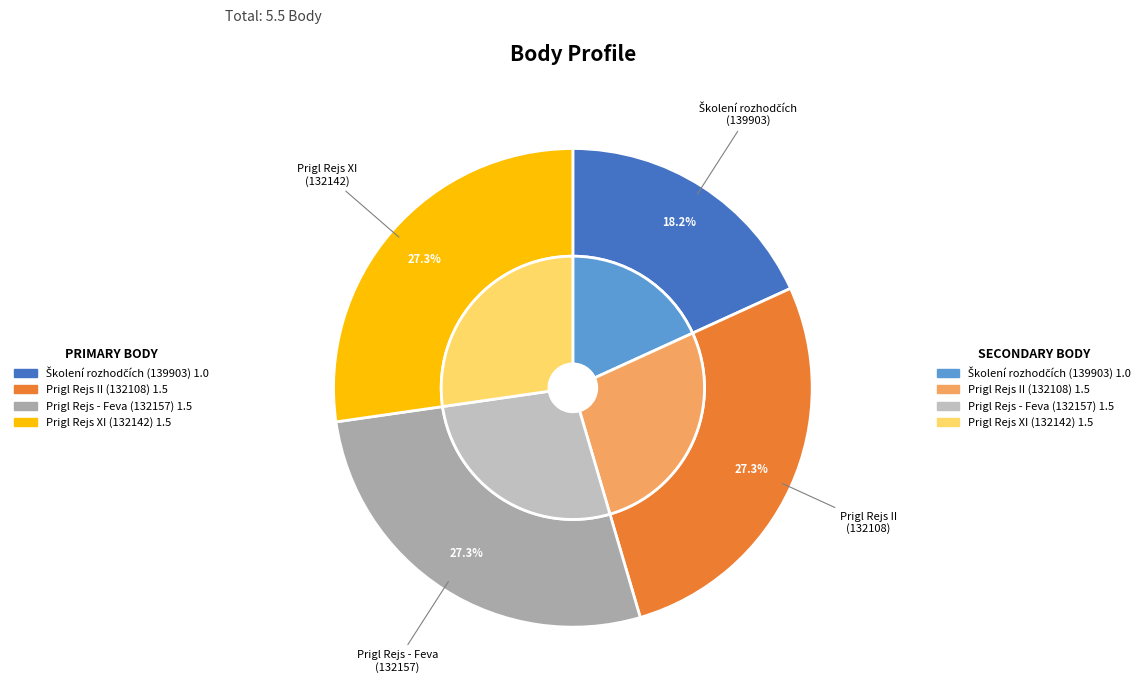

What percentage do 139903 and 132142 together represent?

45.5%